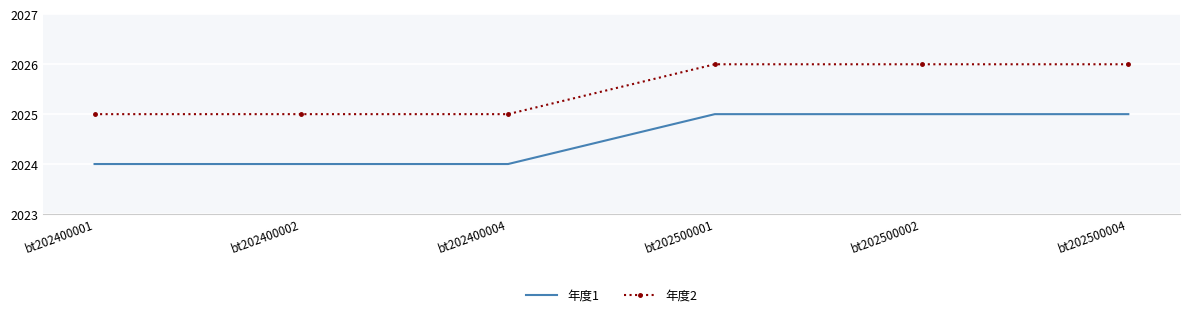

Which series has the largest total across all categories?

年度2